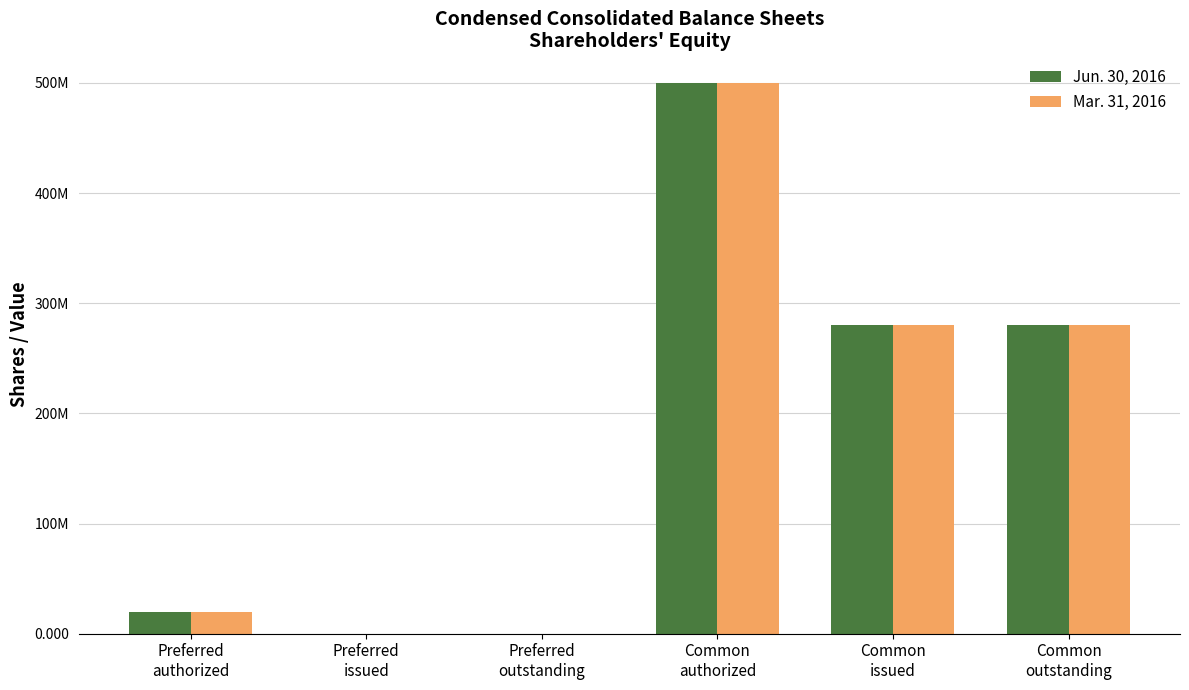

Between Preferred
outstanding and Common
authorized, which series saw the biggest shift?

Jun. 30, 2016